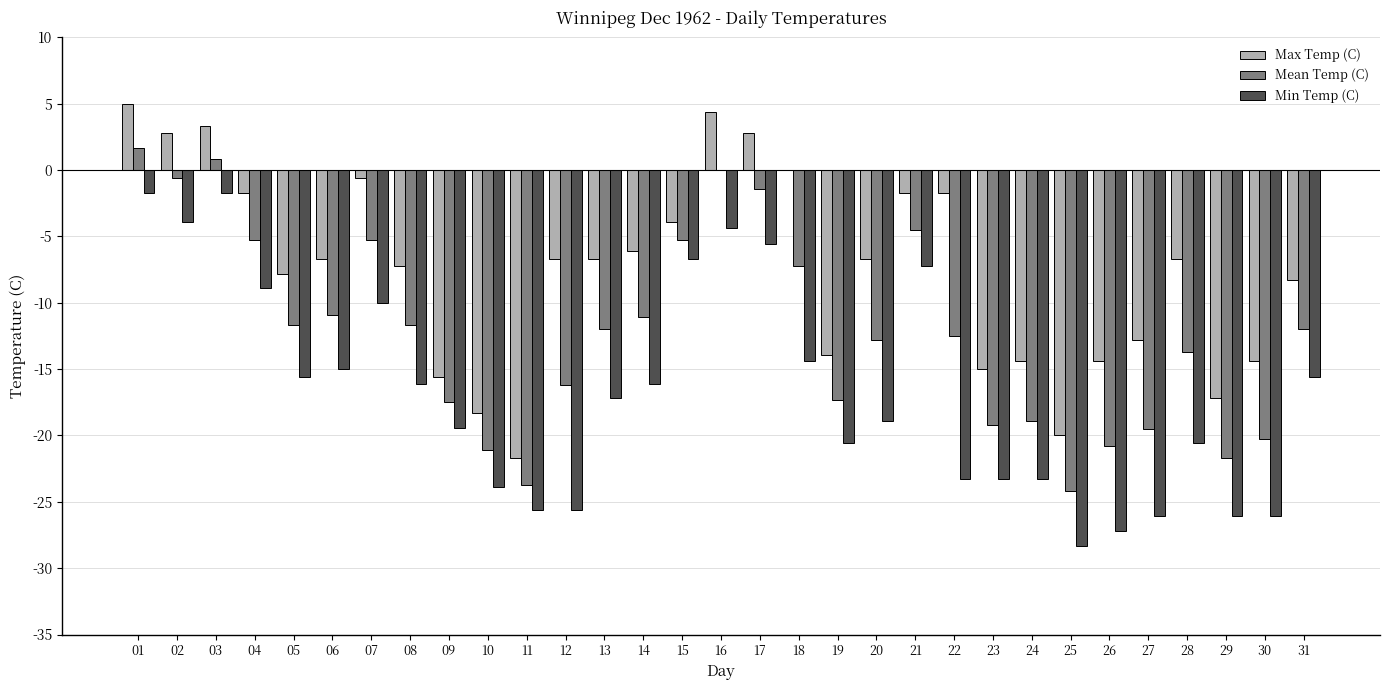

At which category is the sum across all series the highest?

01